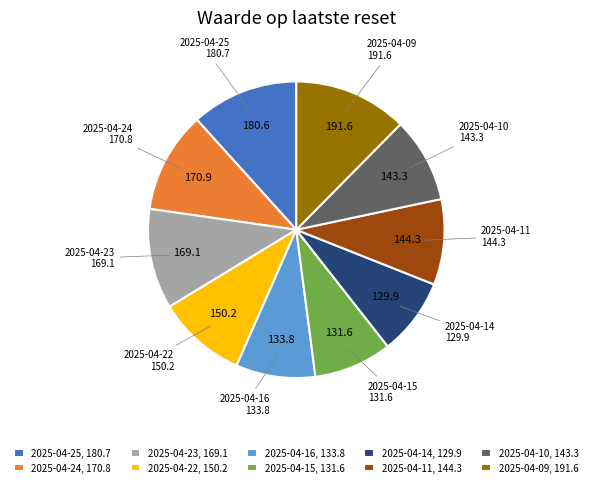

True or false: 2025-04-14 accounts for 8% of the total.

True